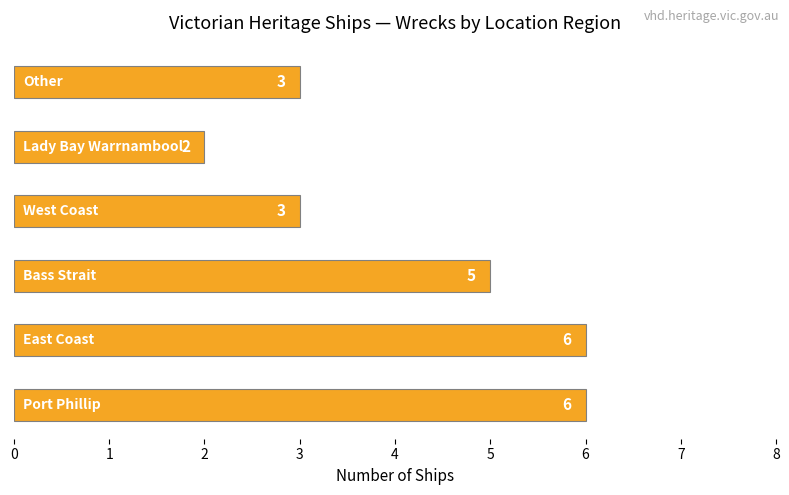

How many values are below 5?

3